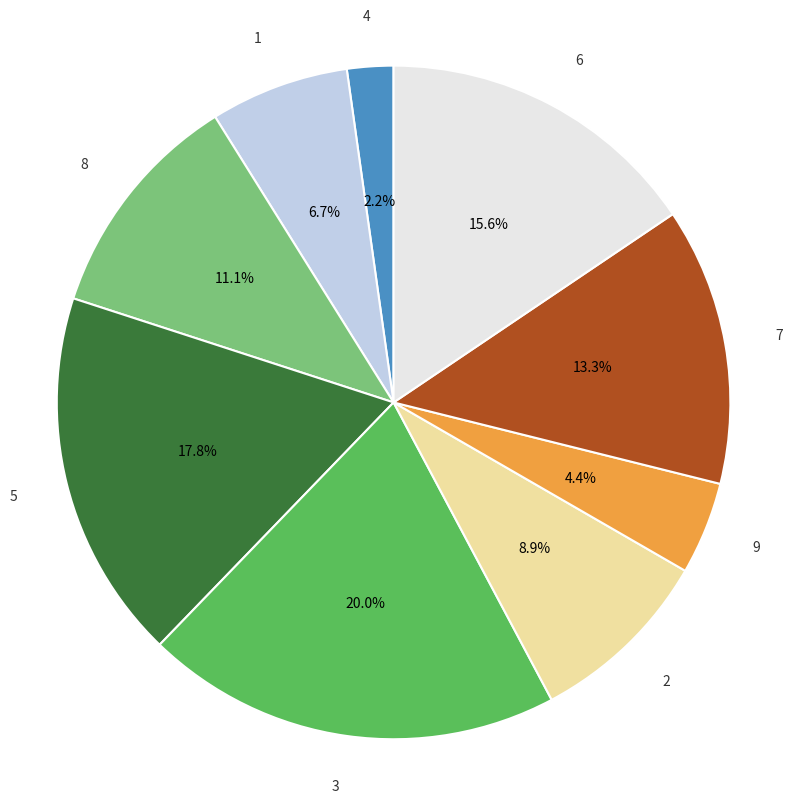

Which slice is the smallest?

4